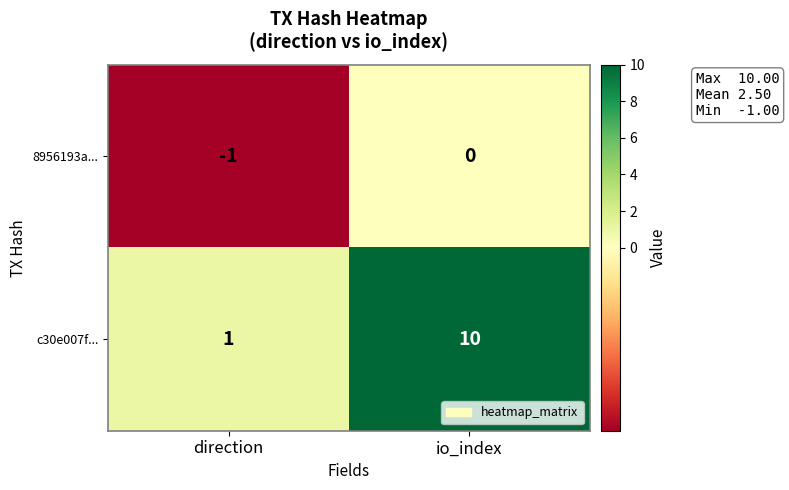

List the labels in order of c30e007f... value, smallest first.

direction, io_index